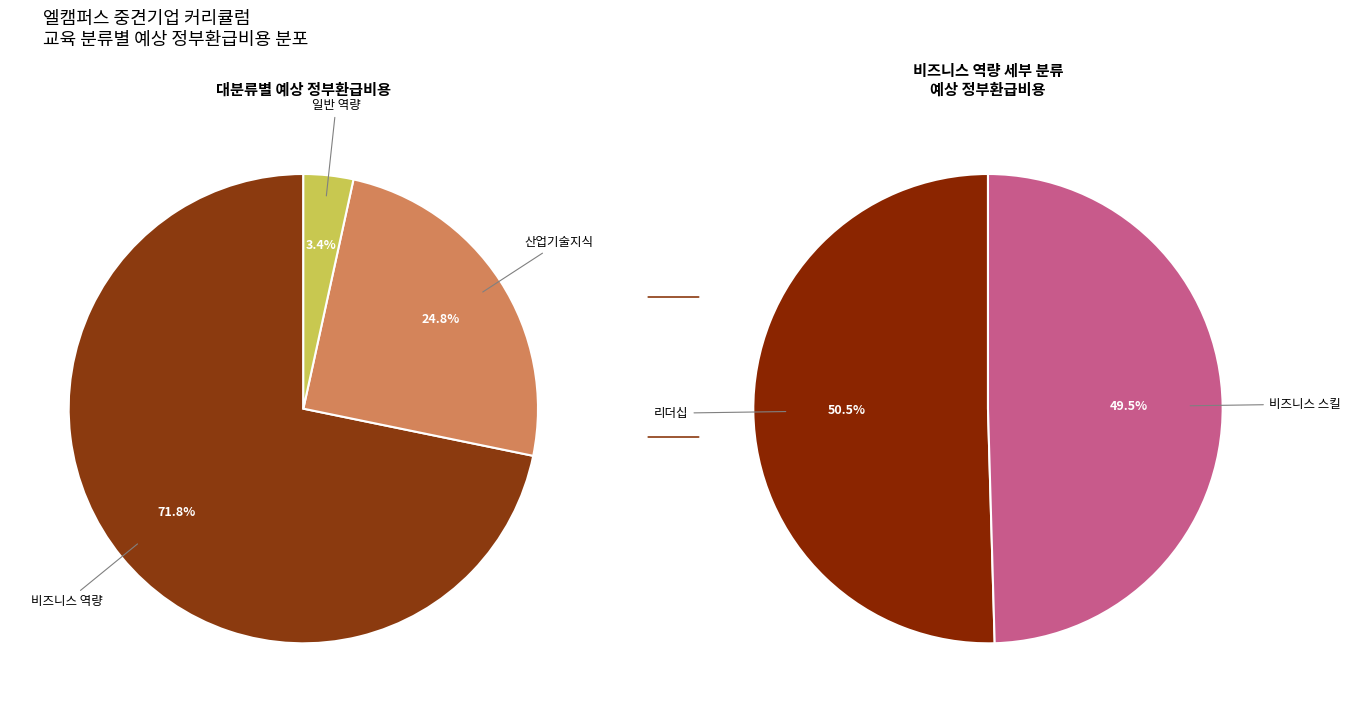

What is the change in value from 일반 역량 to 비즈니스 스킬?

-35359